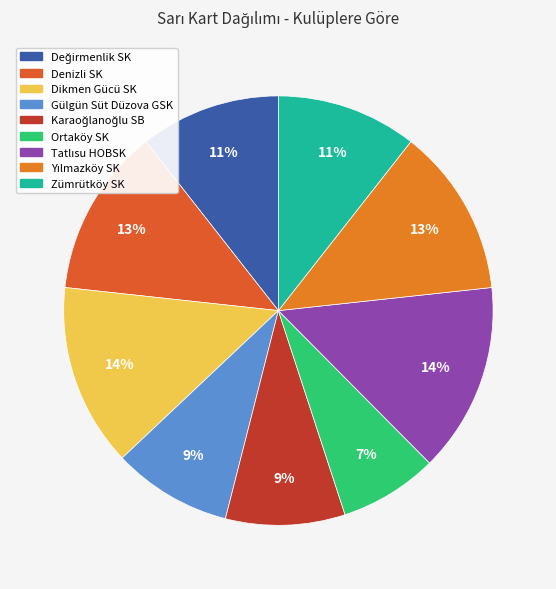

How many segments does this pie chart have?

9